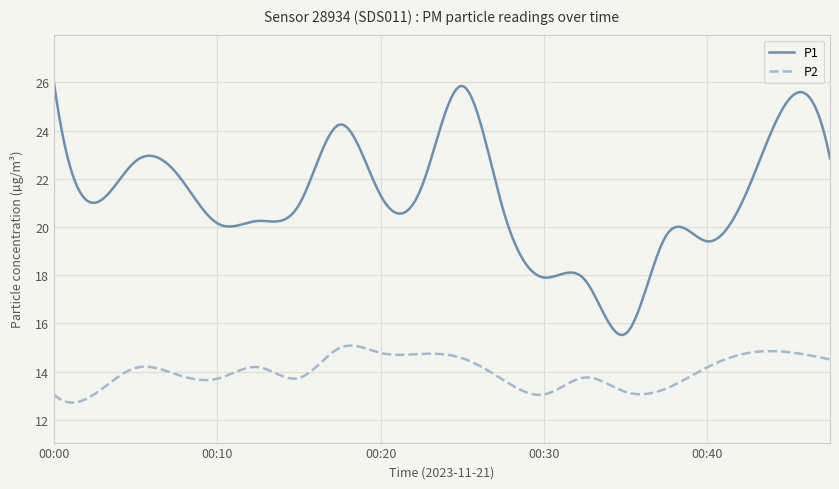

Which series has the largest range (max minus min)?

P1